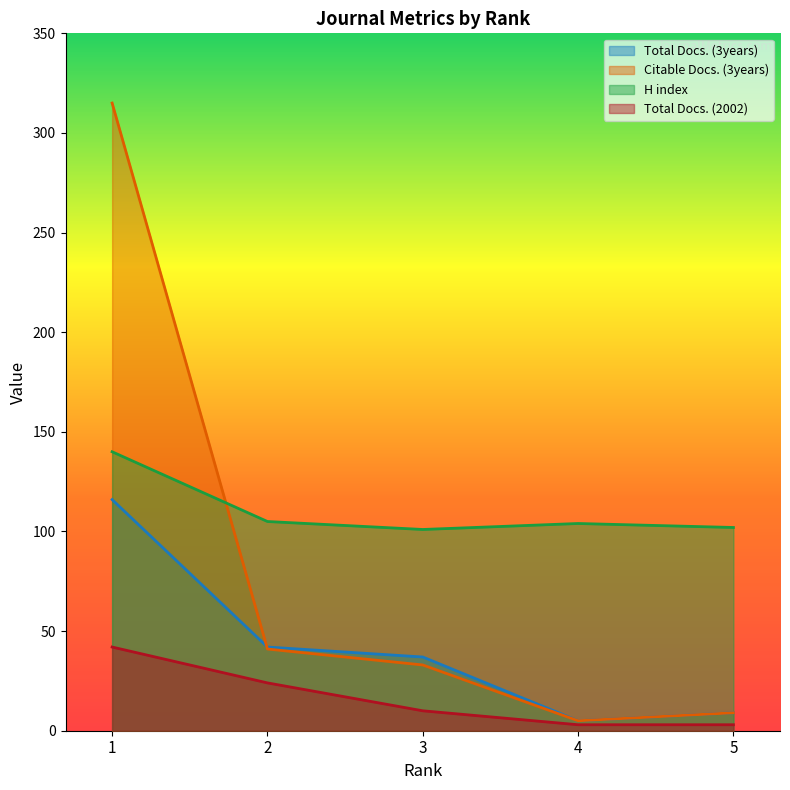

How many values in the H index series are below 104?

2